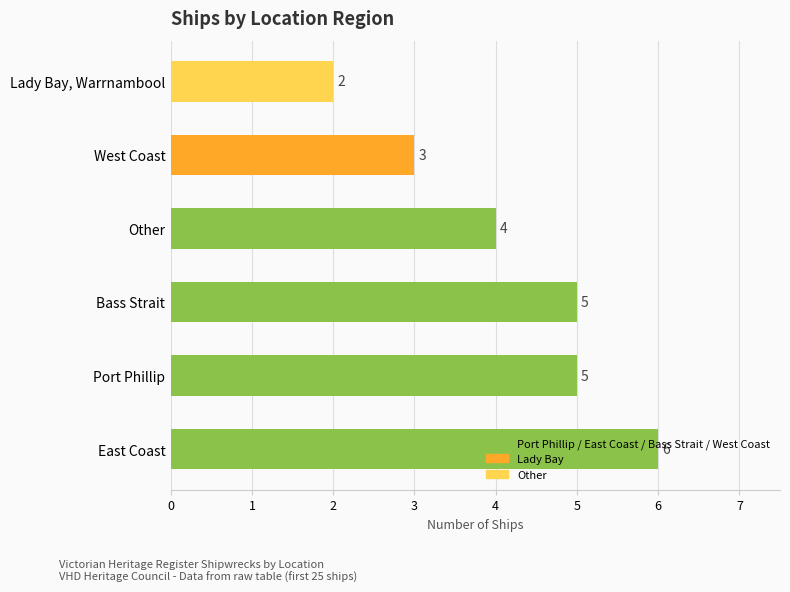

The chart shows a value of 3 at West Coast. True or false?

True